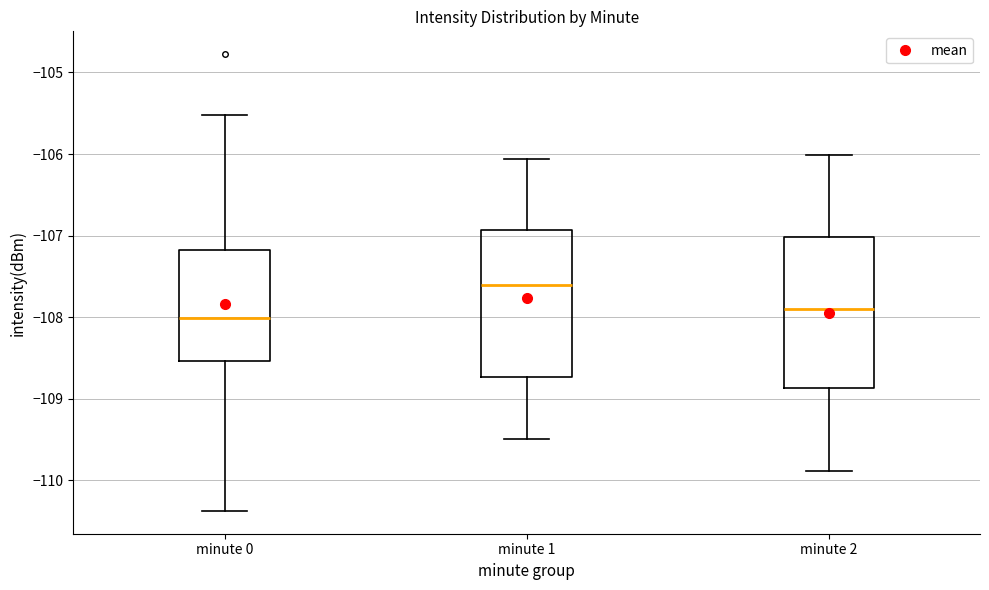

Which box's median line is the highest?

minute 1